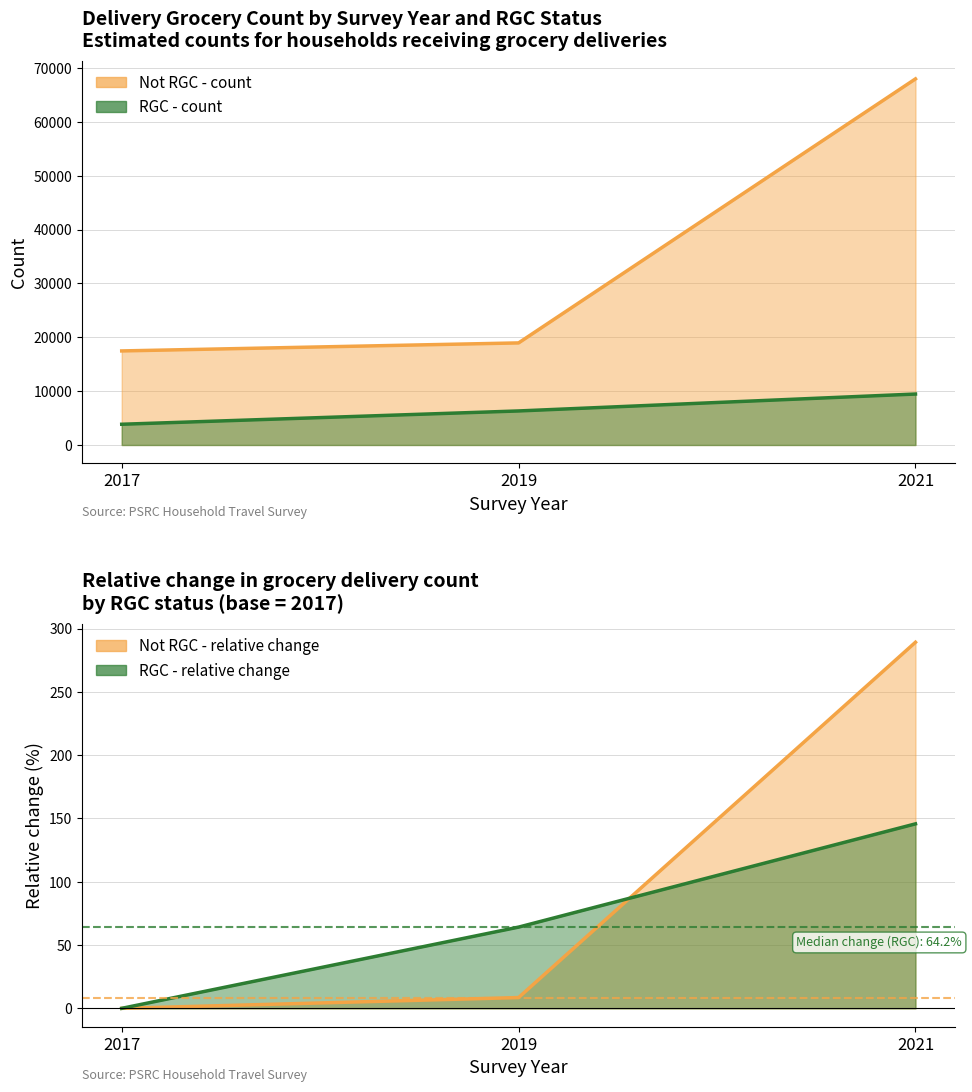

What are all the series names shown in the legend?

Not RGC - count, RGC - count